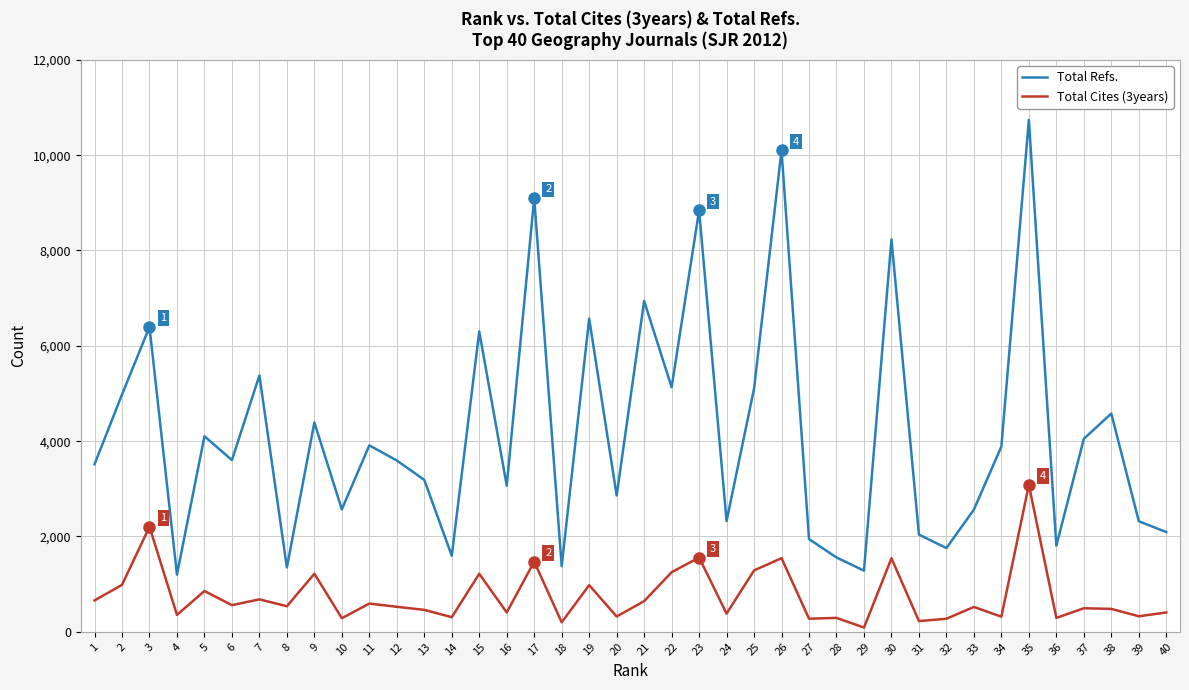

True or false: Total Cites (3years) has more than 2 interior local peaks.

True